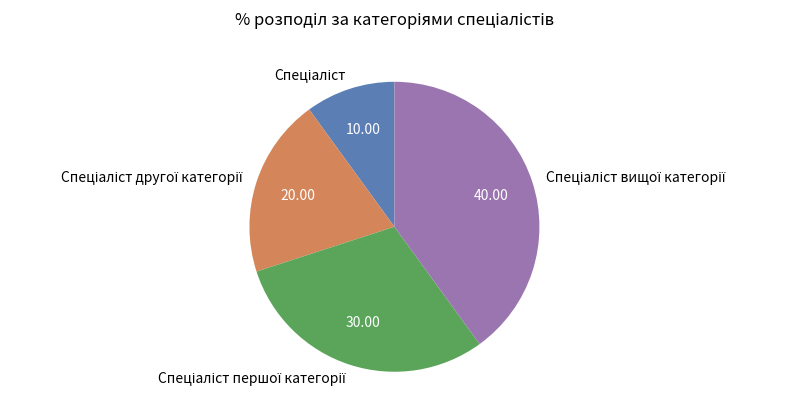

Does any single category account for the majority?

No